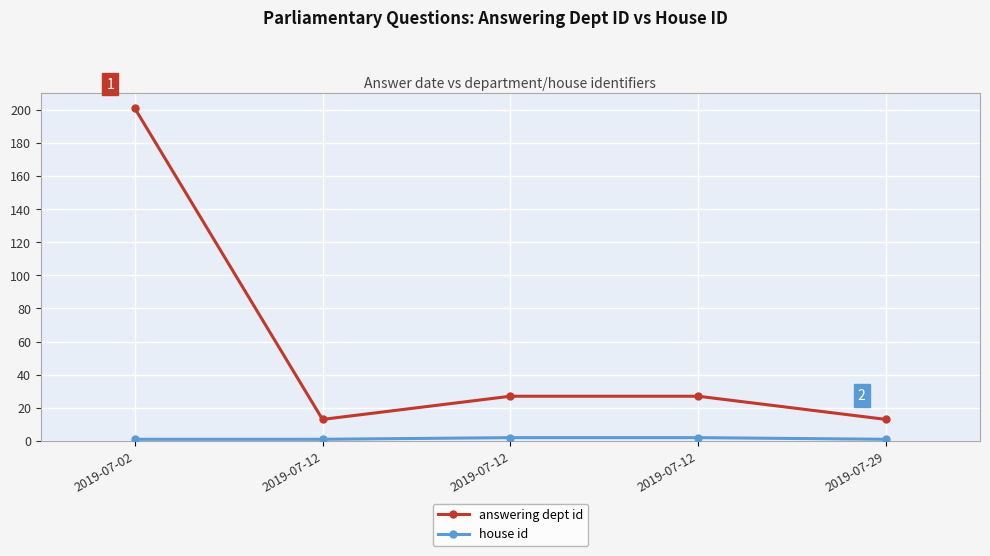

True or false: house id and answering dept id cross at least once.

False